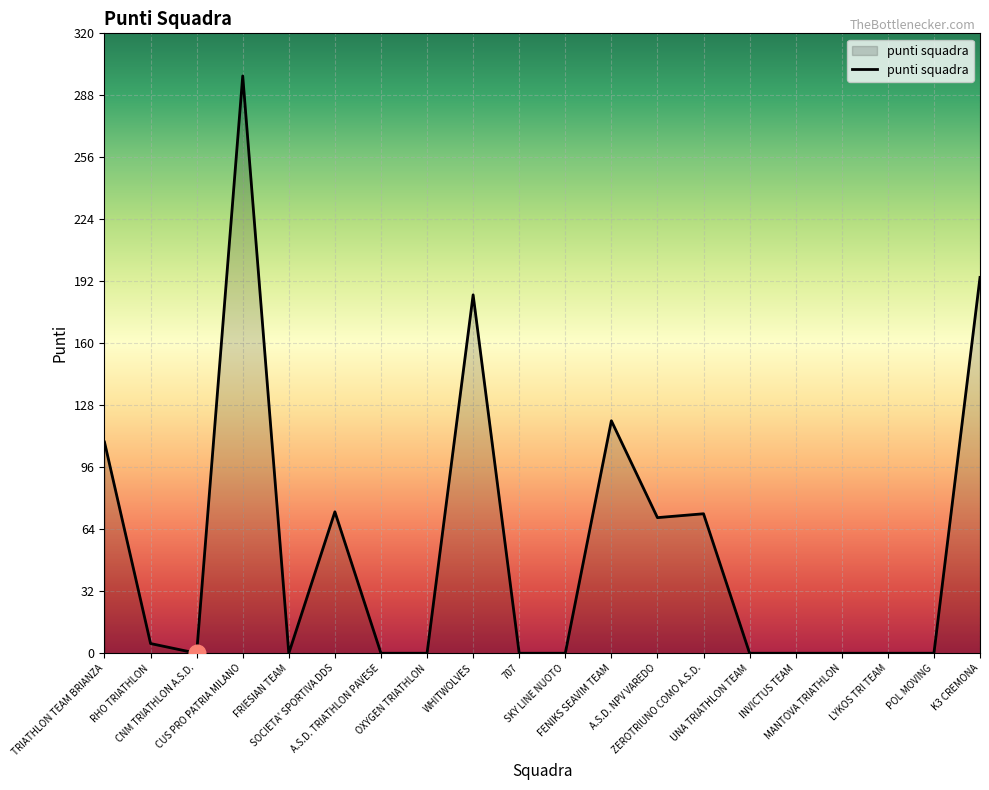

How many lines are shown in the chart?

1